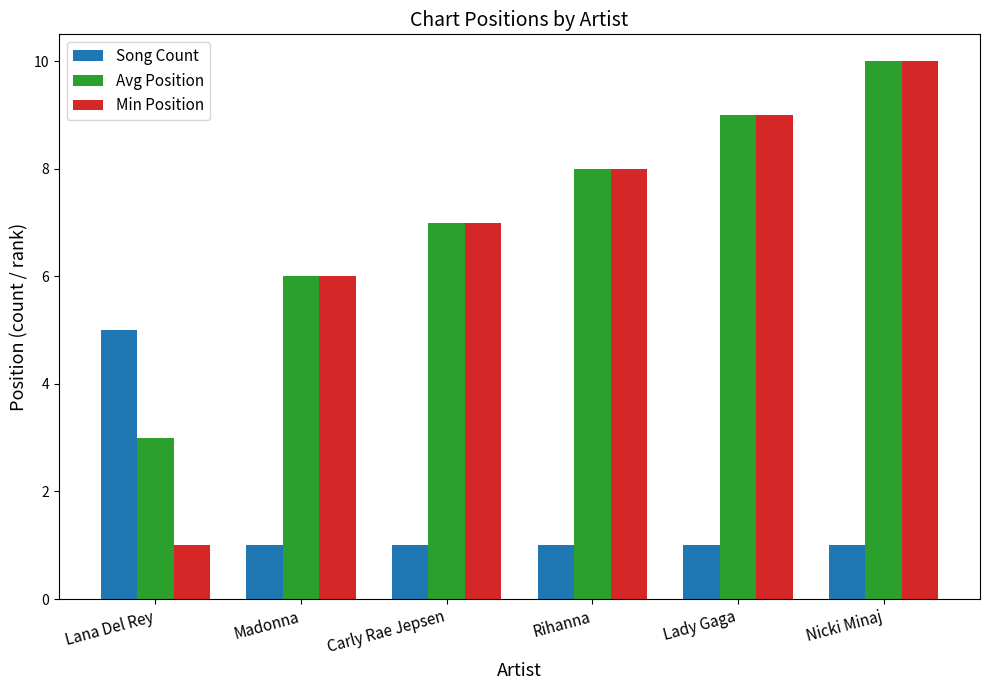

At which category is the sum across all series the highest?

Nicki Minaj